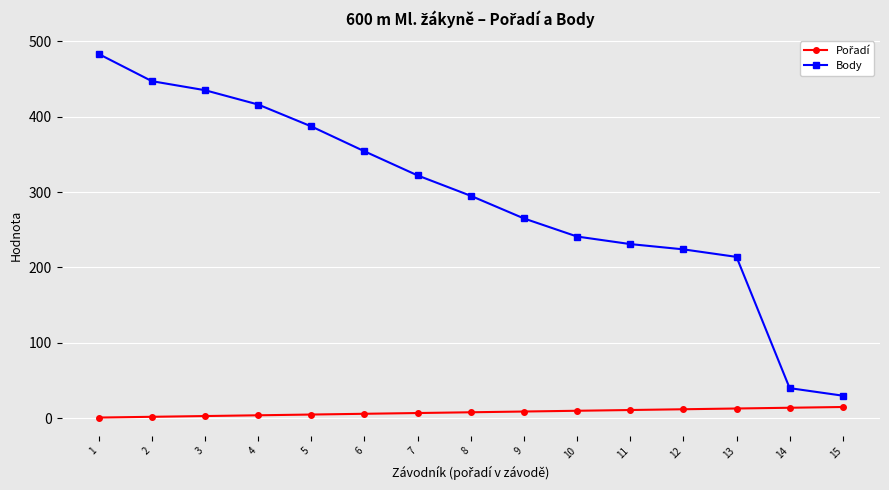

True or false: Body has more than 2 points higher than both neighbors.

False